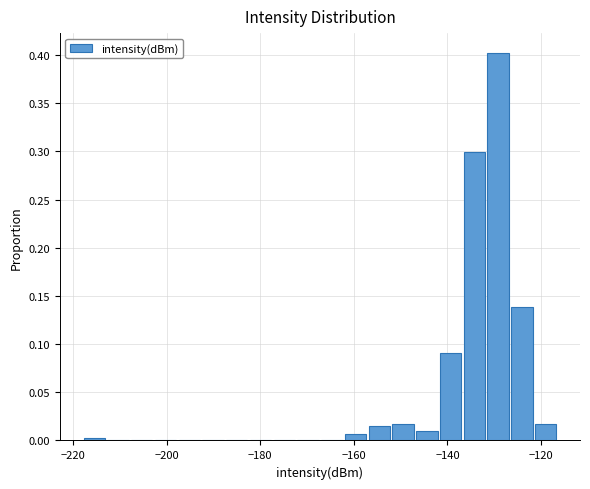

Around what value on the x-axis is the tallest bar? Give the approximate position of its centre, as read against the axis.

-130